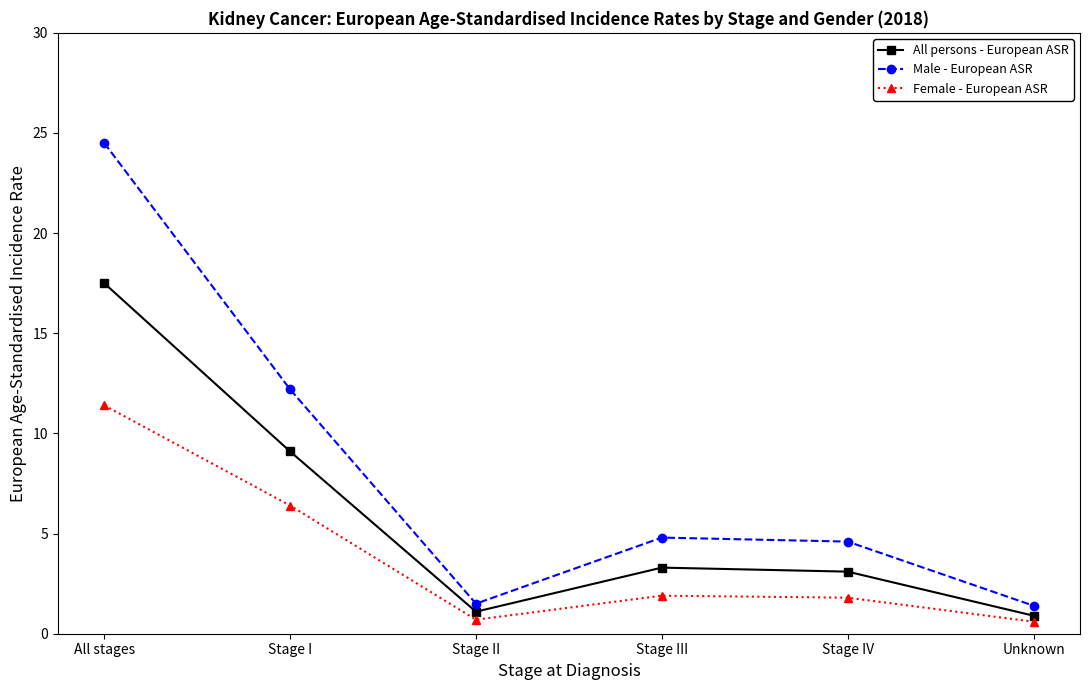

True or false: Male - European ASR and All persons - European ASR intersect in this chart.

False